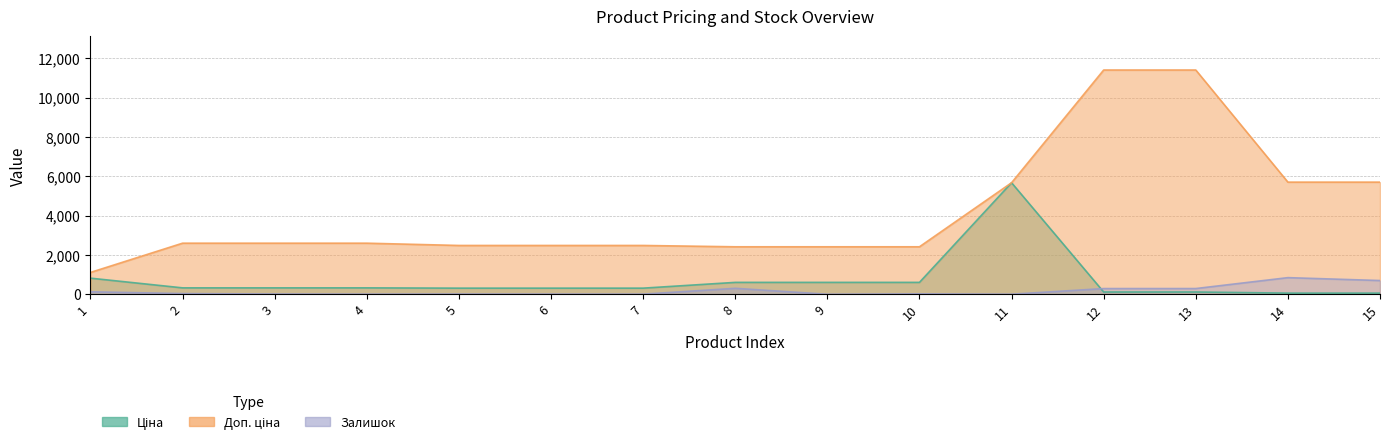

Which series has the largest range (max minus min)?

Доп. ціна